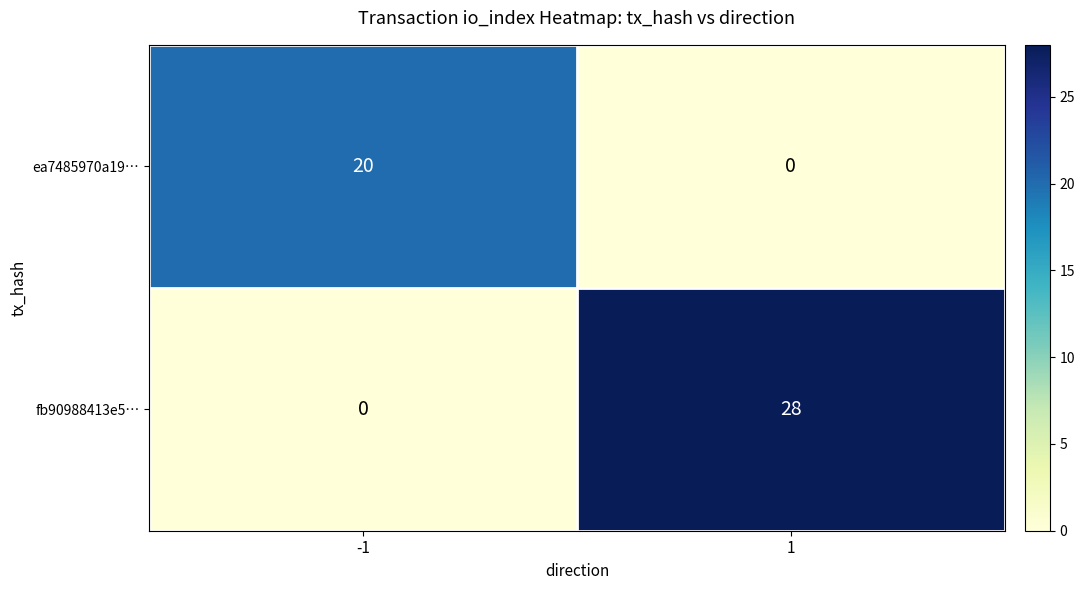

What value does the ea7485970a19… series have at -1?

20